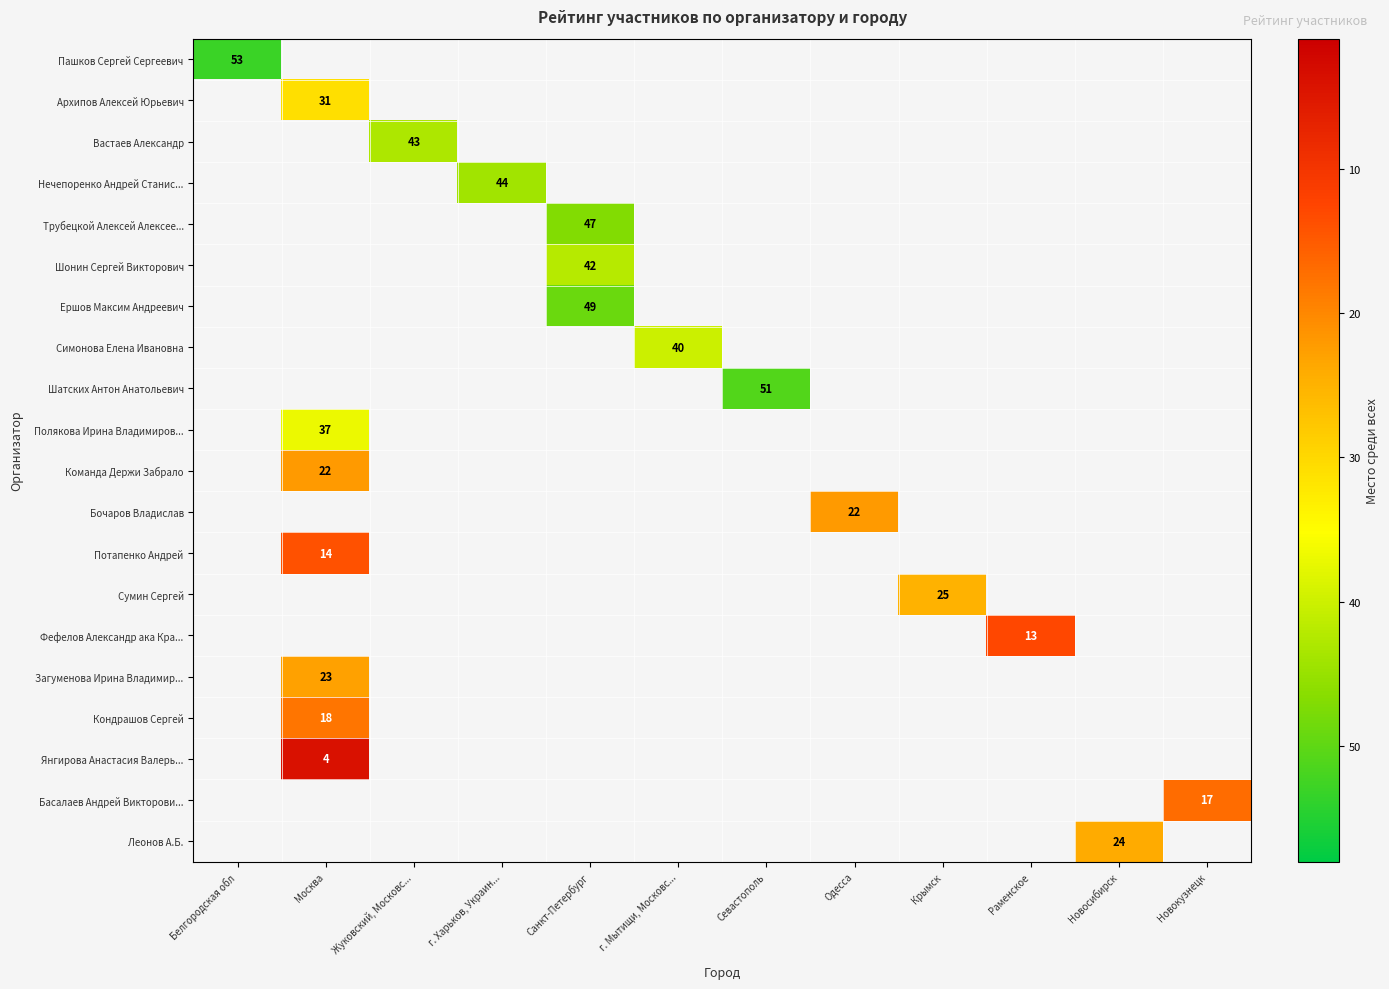

The value of Фефелов Александр ака Кра... at Раменское is 18. True or false?

False